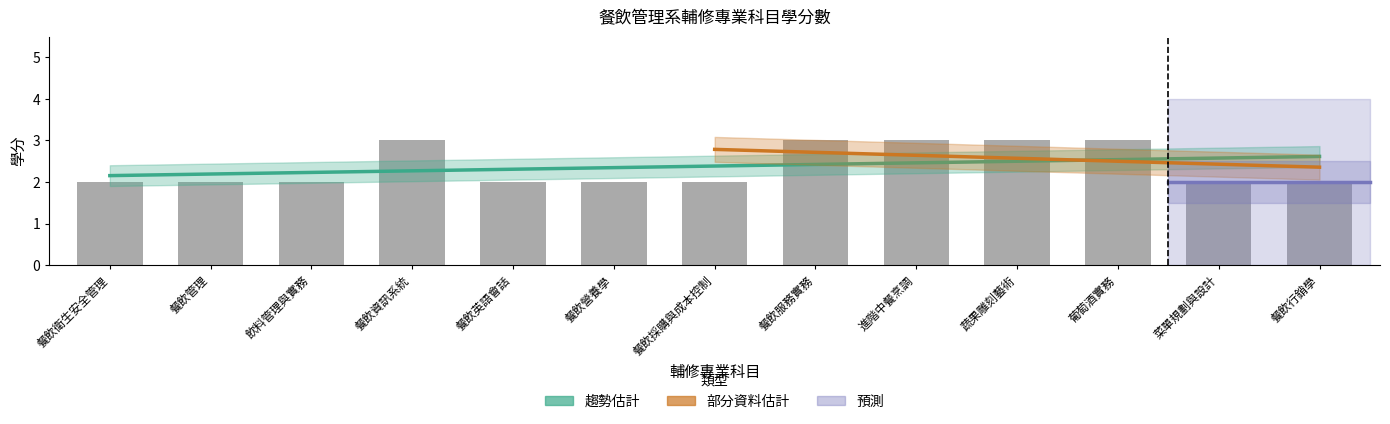

What is the minimum value shown in the chart?

2